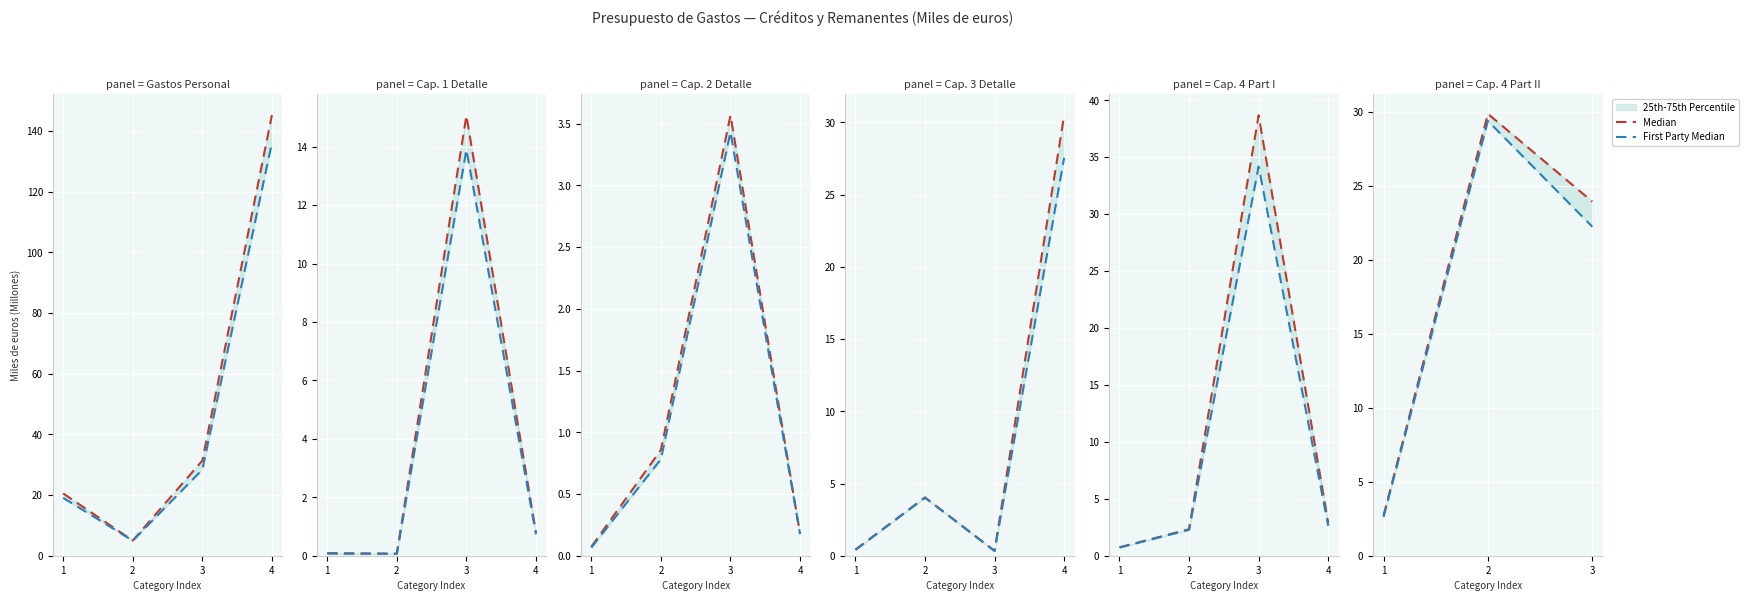

What is the difference between the highest and lowest values at 2?

0.5